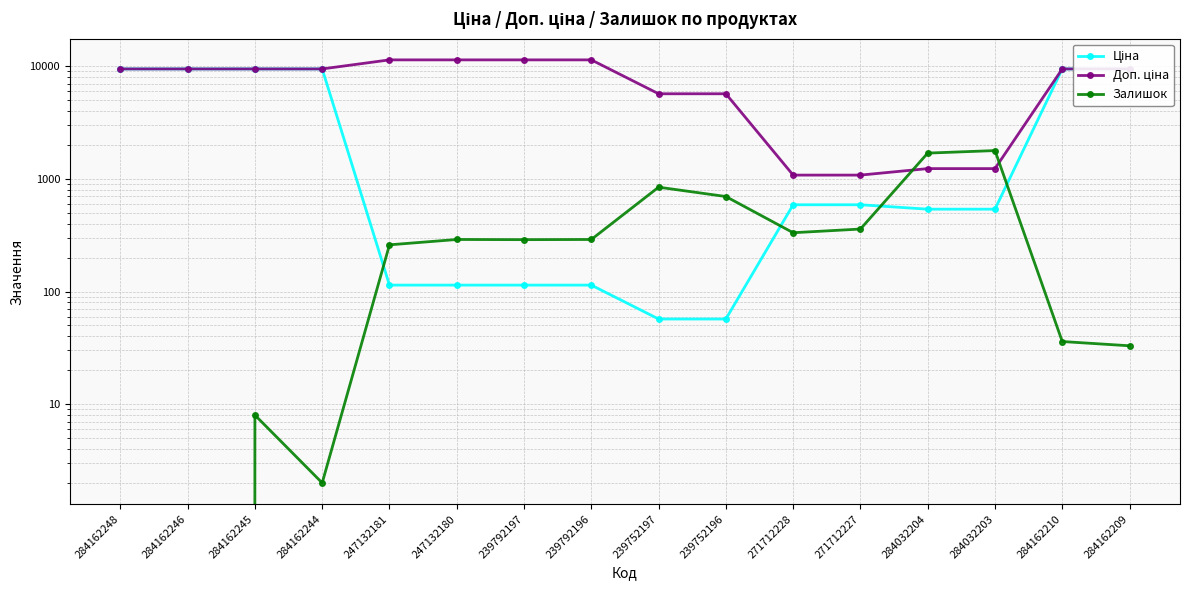

What are all the series names shown in the legend?

Ціна, Доп. ціна, Залишок